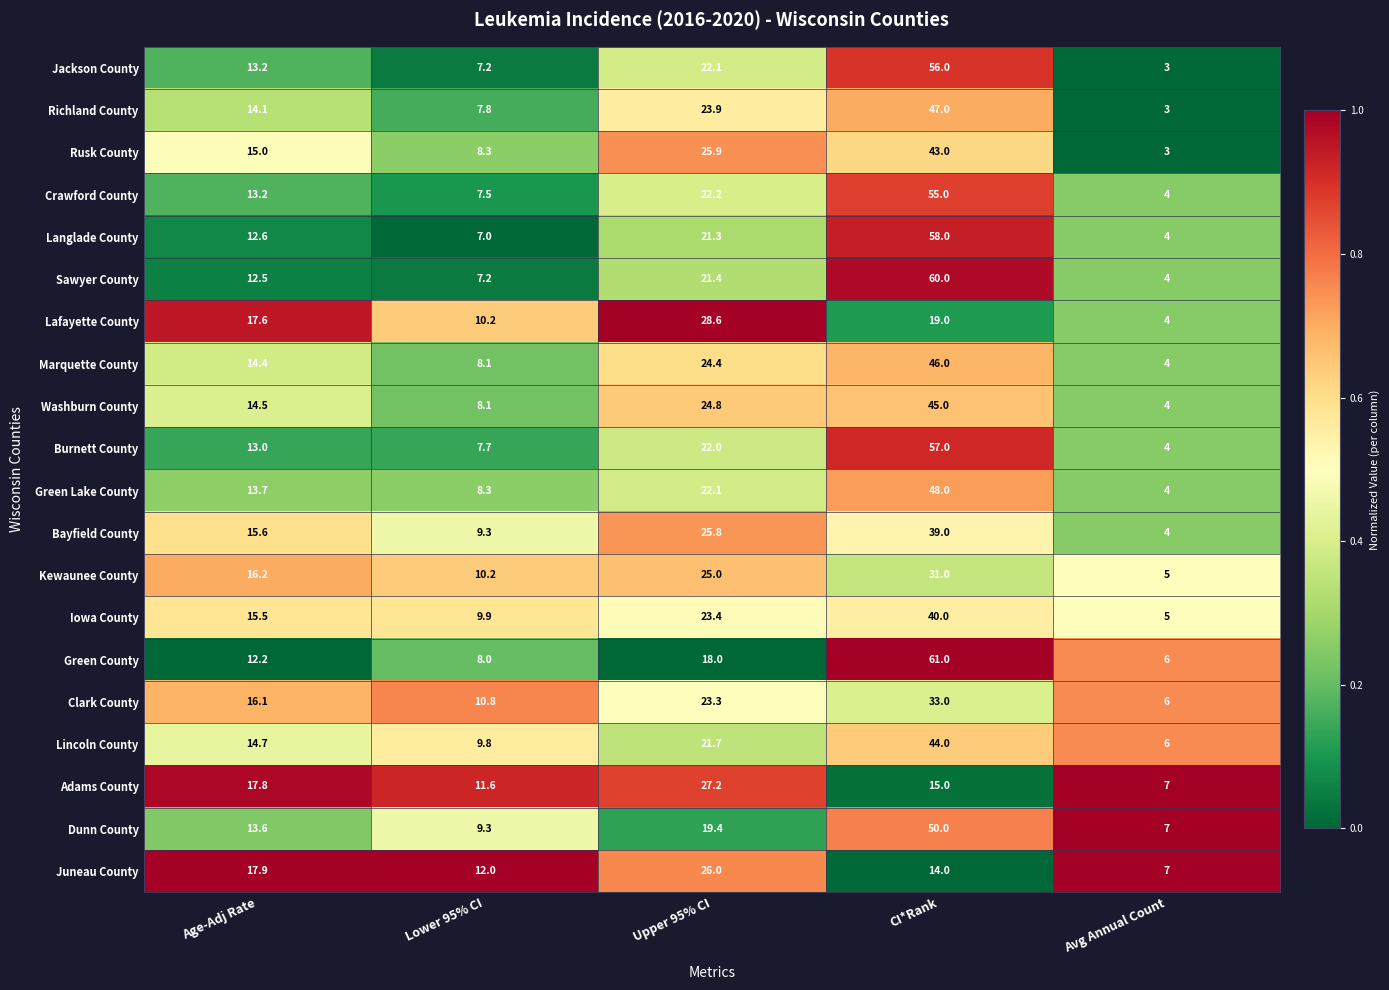

Rank the series by their maximum value, from lowest to highest.

Juneau County, Adams County, Lafayette County, Kewaunee County, Clark County, Bayfield County, Iowa County, Rusk County, Lincoln County, Washburn County, Marquette County, Richland County, Green Lake County, Dunn County, Crawford County, Jackson County, Burnett County, Langlade County, Sawyer County, Green County